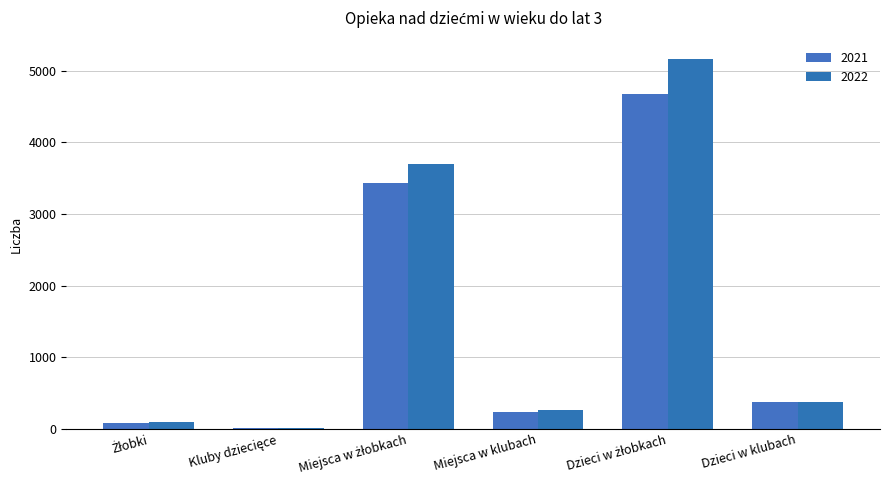

Are the bars horizontal?

No